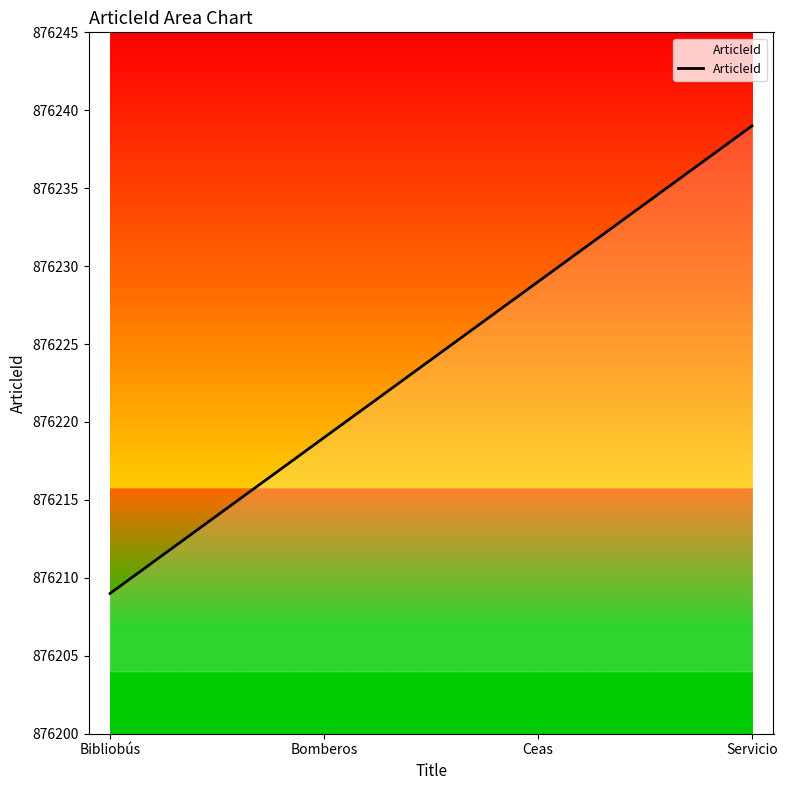

Approximately how many times larger is the value at Ceas compared to Servicio?

1.0